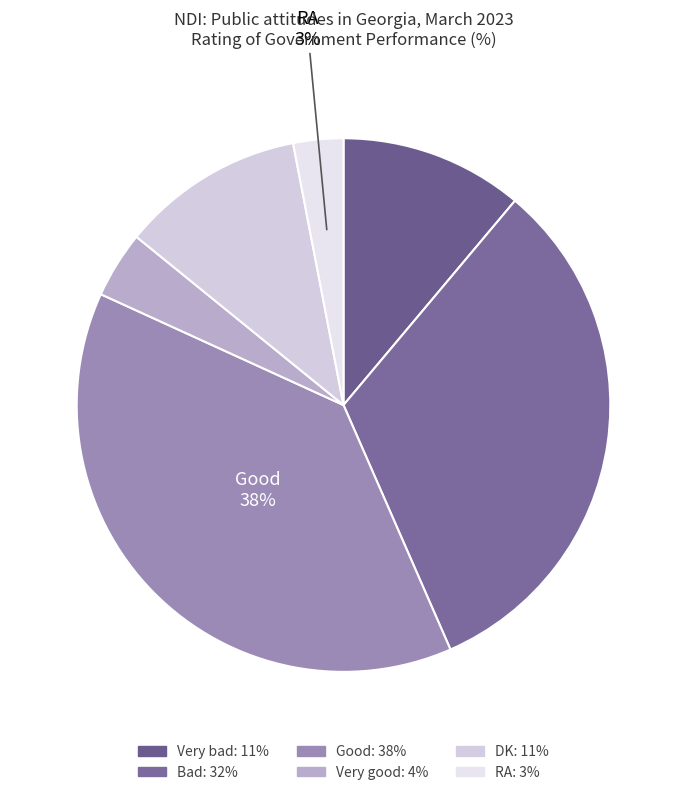

What is the ratio of the value at DK to the value at Good?

0.3